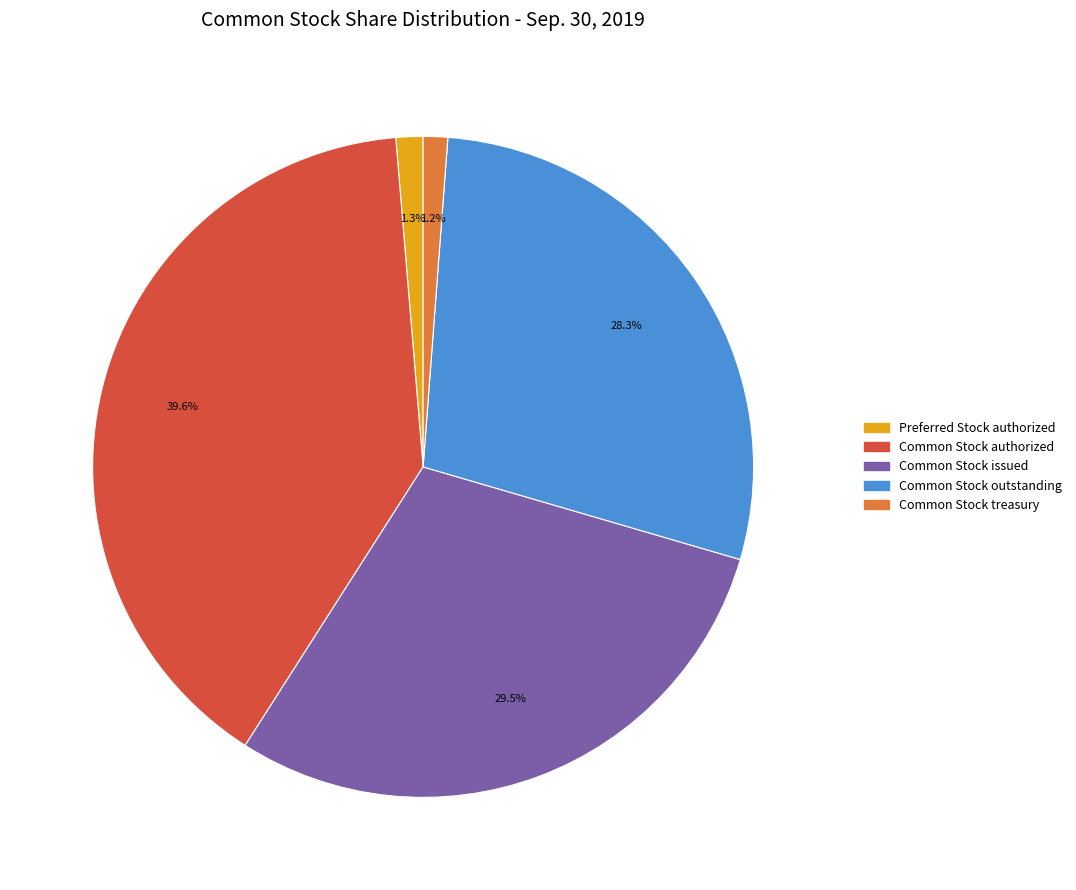

Does any single category account for the majority?

No